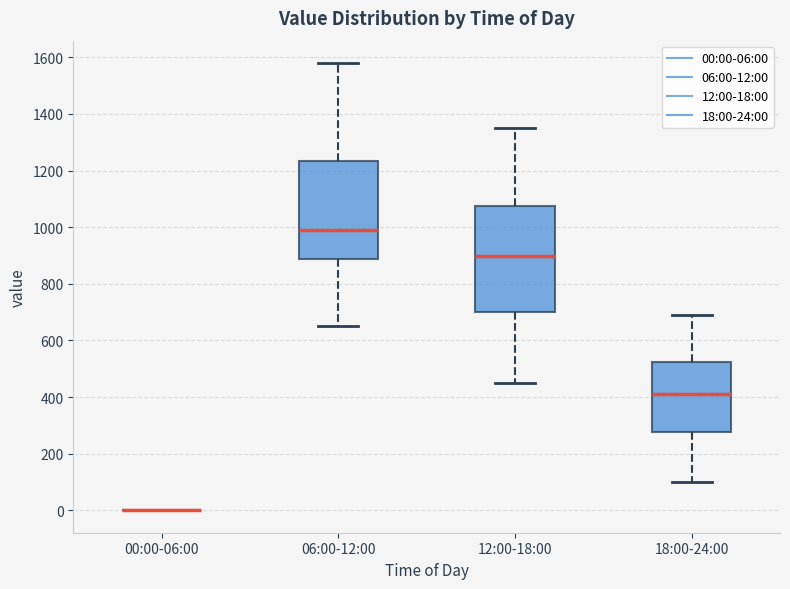

Reading left to right, read every box against the y-axis: the position of its median line, the range the box covers, and the ends of its whiskers. The values are not printed on the chart, so give them approximately, as read against the axis.

00:00-06:00: box collapsed to a line at 0, whiskers 0 to 0
06:00-12:00: median 1000, box 880 to 1240, whiskers 660 to 1580
12:00-18:00: median 900, box 700 to 1080, whiskers 460 to 1360
18:00-24:00: median 420, box 280 to 520, whiskers 100 to 700